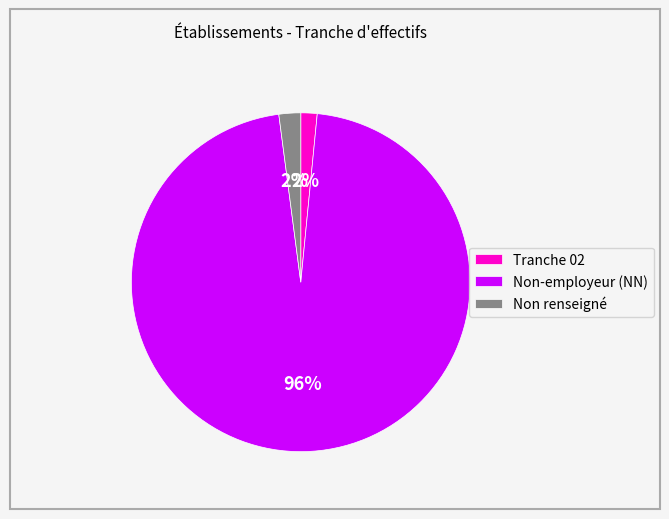

To the nearest percent, what is the combined percentage of Non-employeur (NN) and Tranche 02?

98%